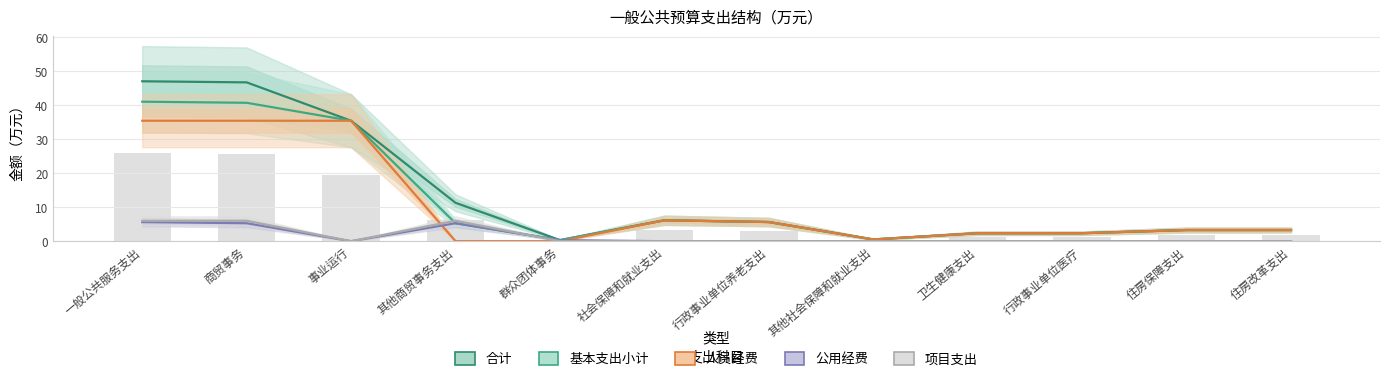

At how many categories does at least one series exceed 43?

2